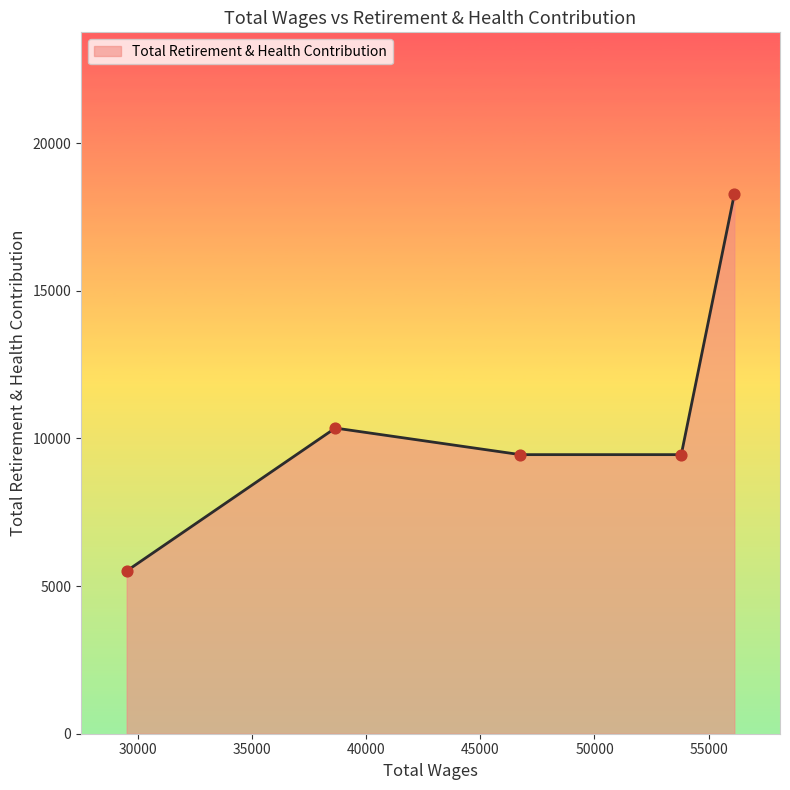

How many interior local peaks (higher than both neighbors) does the data have?

1